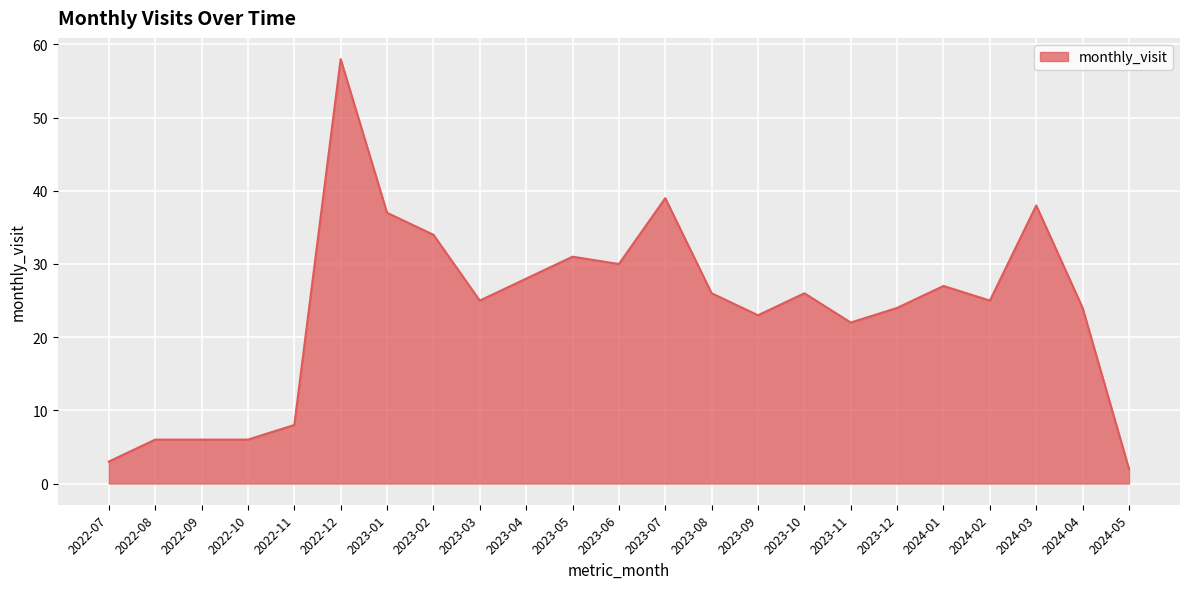

What position from the left is 2024-05?

23